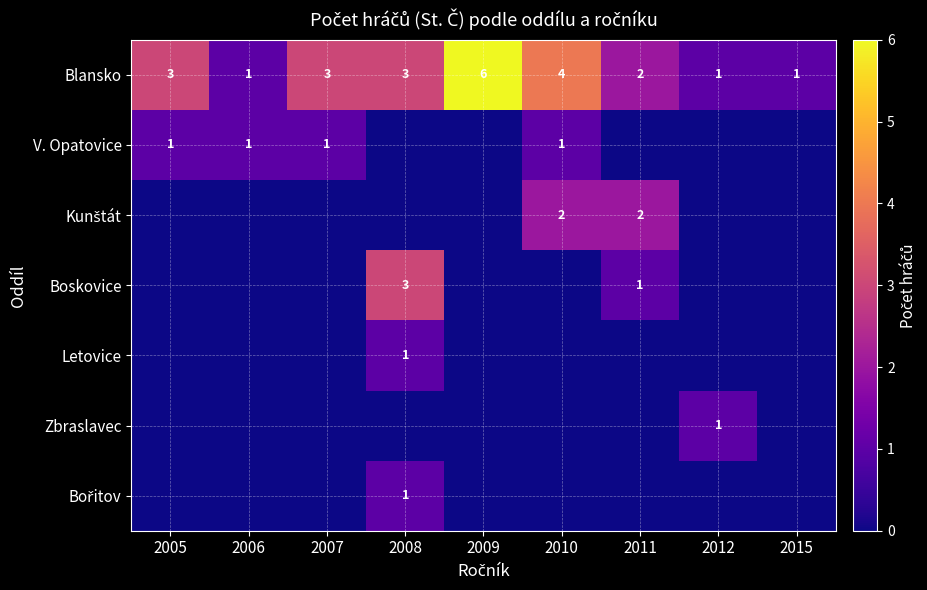

Count the number of categories in the chart.

9